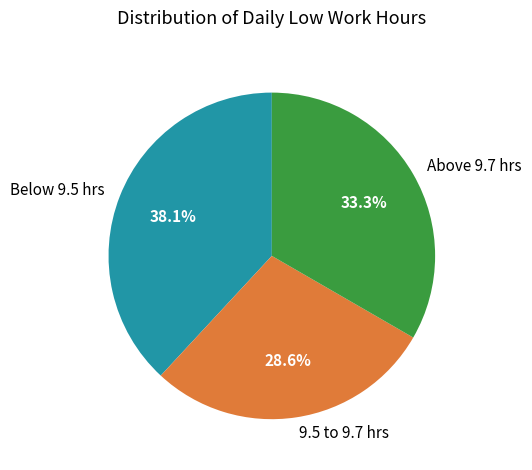

Rank the categories by value from lowest to highest.

9.5 to 9.7 hrs, Above 9.7 hrs, Below 9.5 hrs